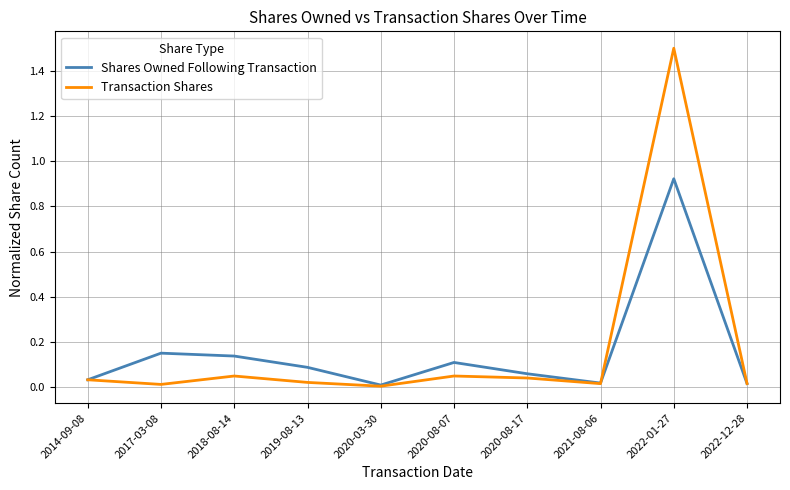

What are all the series names shown in the legend?

Shares Owned Following Transaction, Transaction Shares